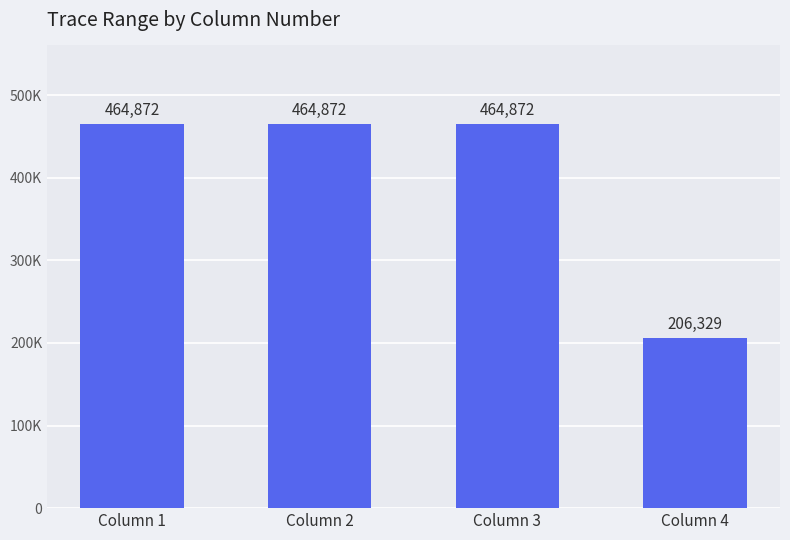

Which category has the lowest value across all series?

Column 4